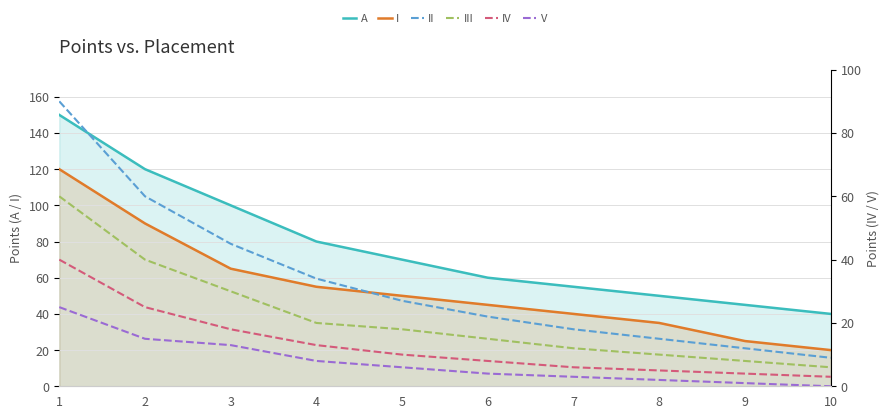

True or false: IV has more than 1 points higher than both neighbors.

False